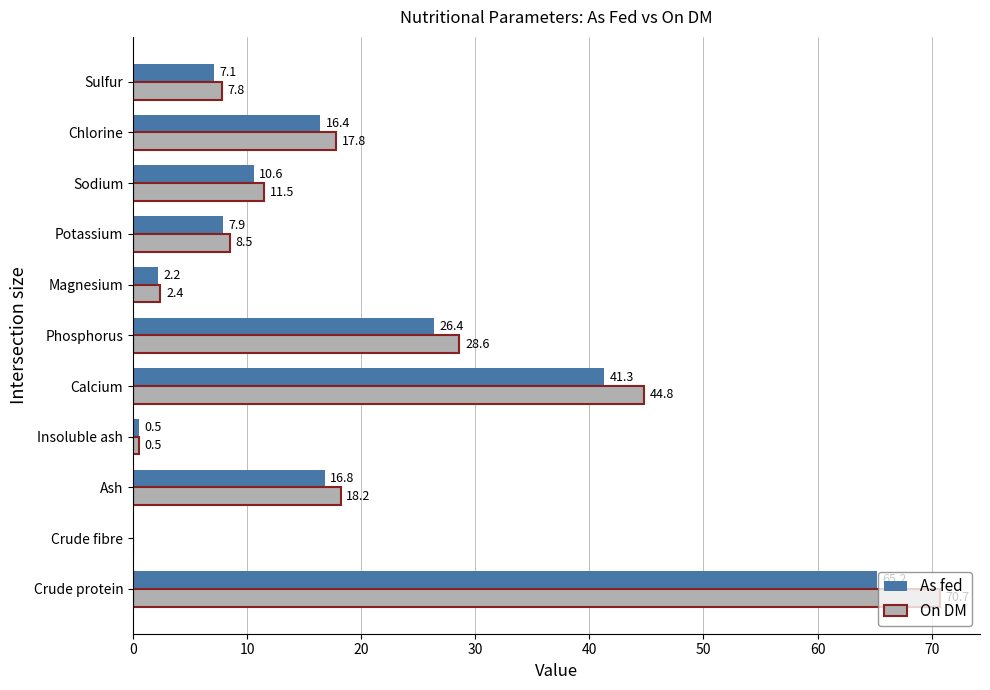

How many positive values does the On DM series have?

10